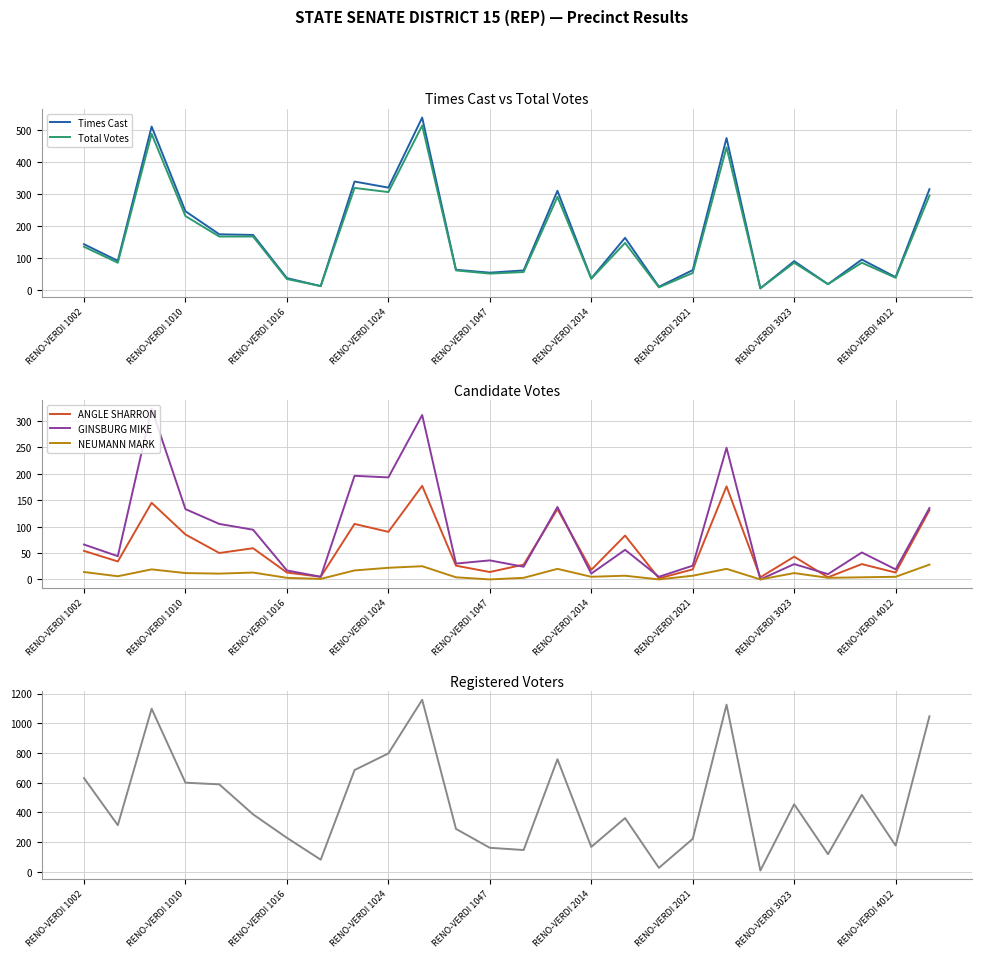

The value of NEUMANN MARK at RENO-VERDI 3023 is 12. True or false?

True